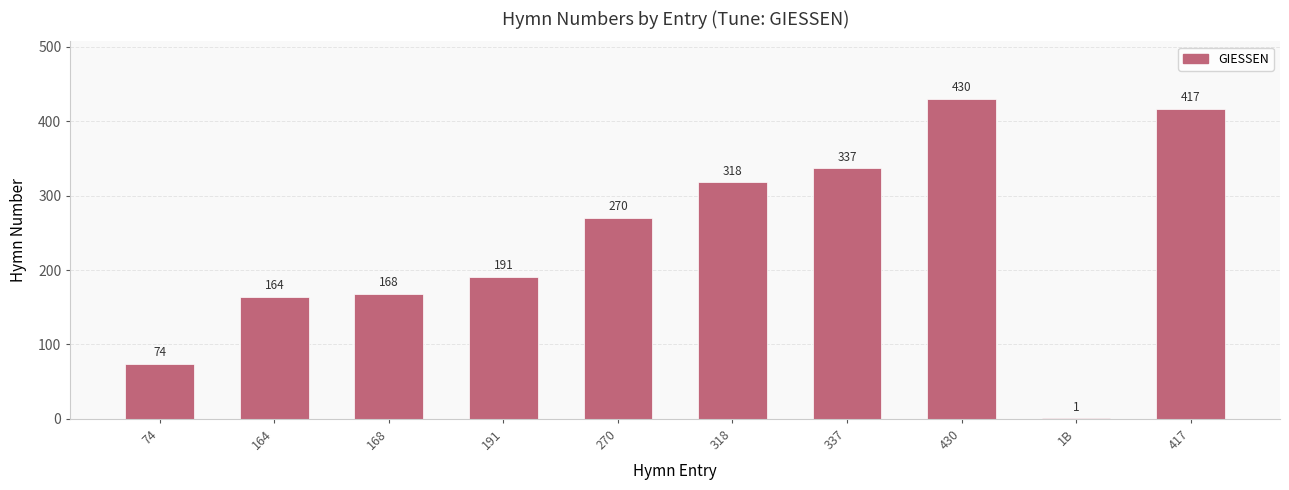

What is the sum of the values at 417 and 270?

687